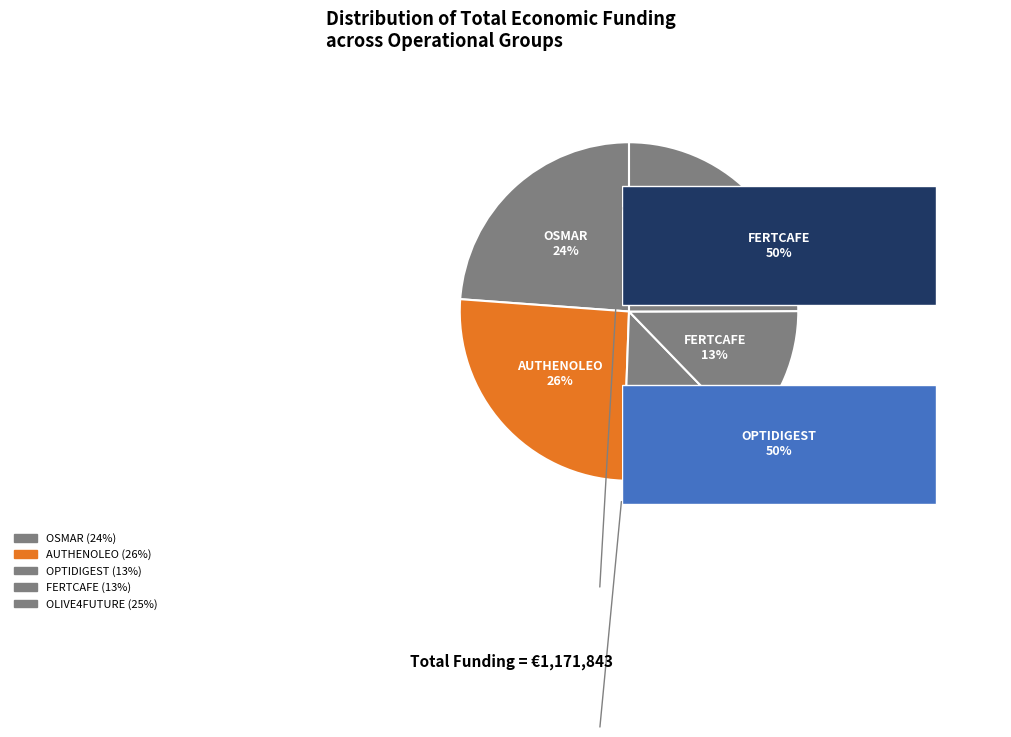

To the nearest percent, what is the combined percentage of OLIVE4FUTURE and OPTIDIGEST?

38%